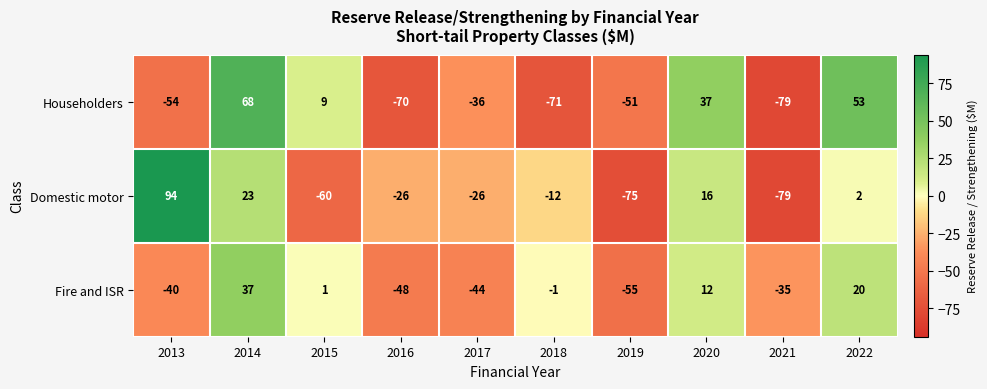

How many values in the Domestic motor series are below -12?

5